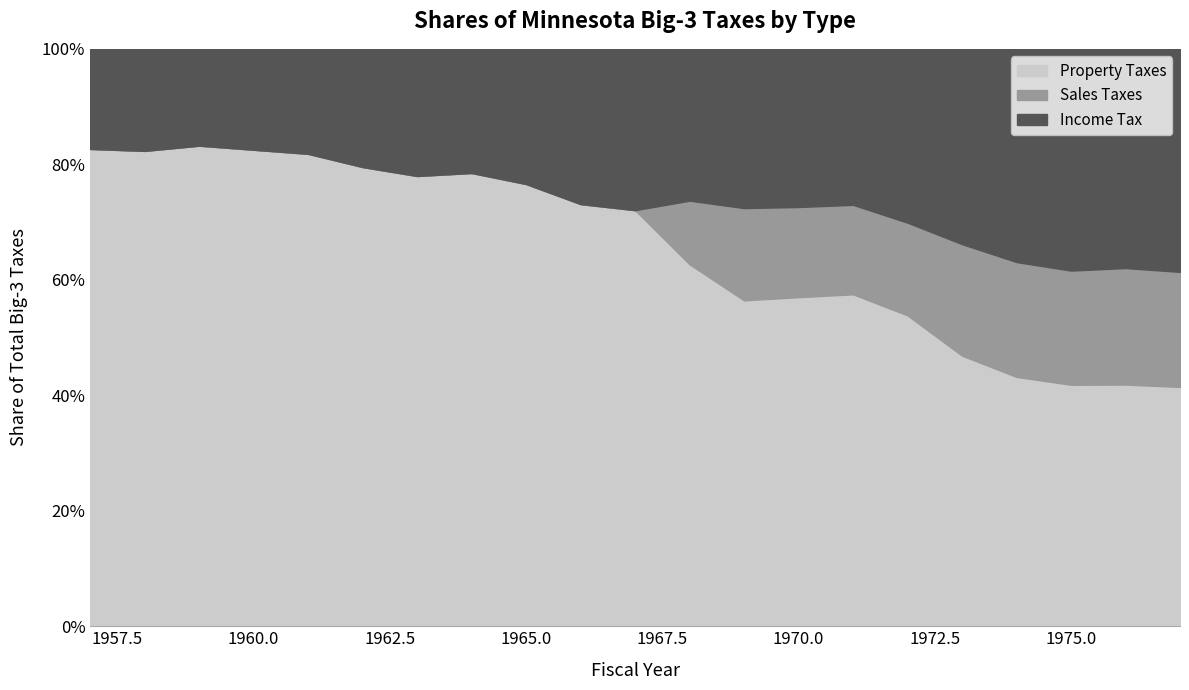

What is the greatest value displayed?

0.8